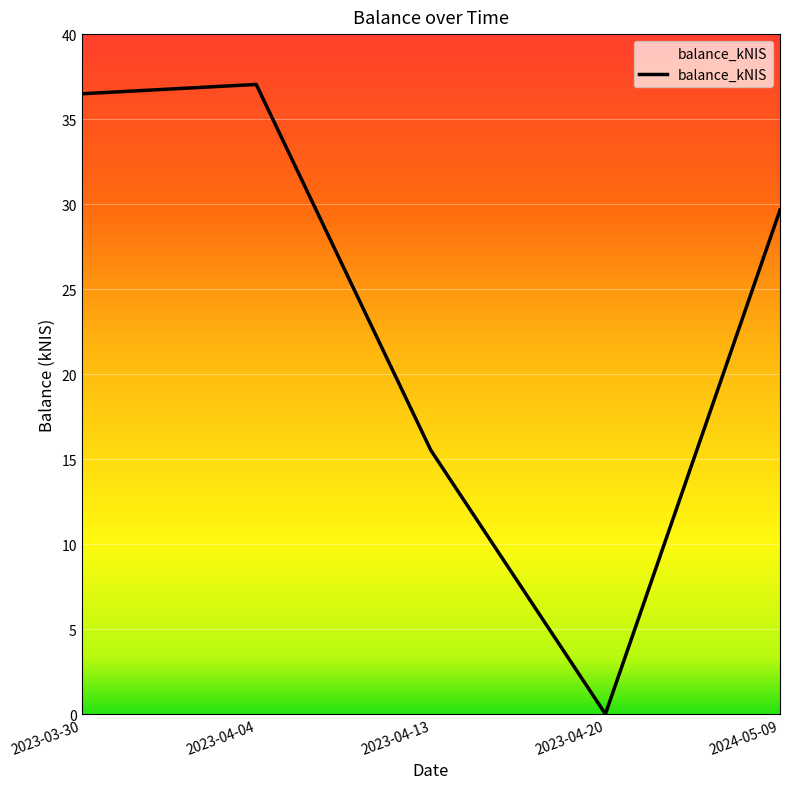

Where is the first local maximum?

2023-04-04